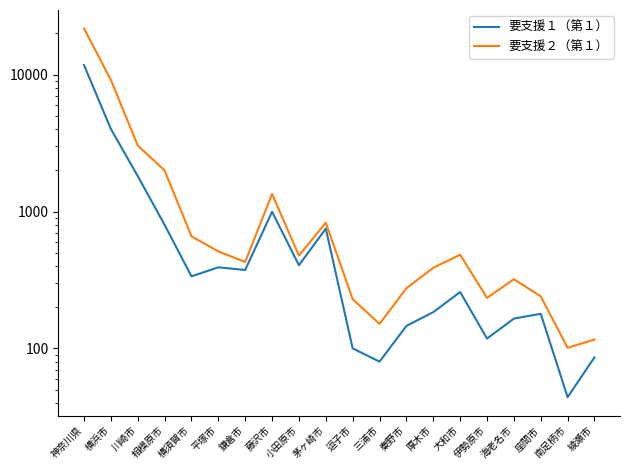

Does the chart display data point markers on the line(s)?

No